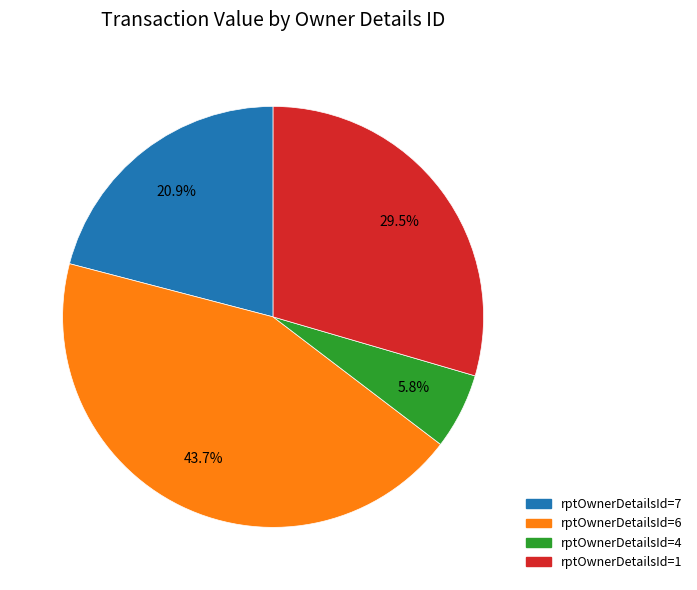

Does any single category account for the majority?

No